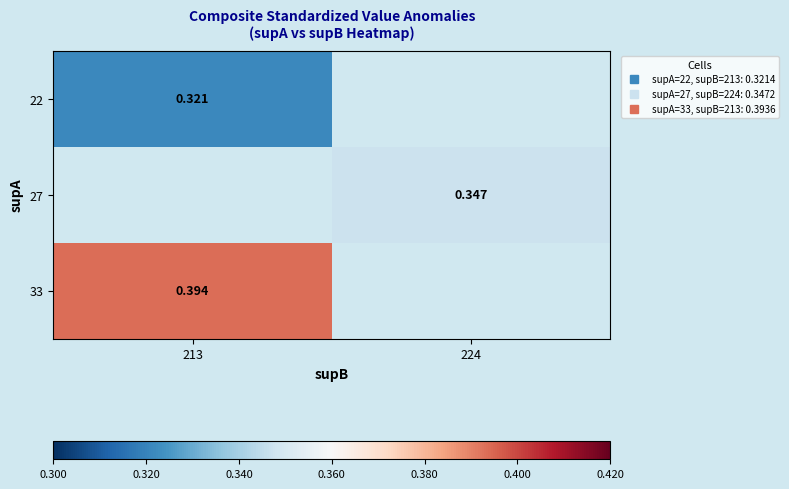

What is the maximum value shown in the chart?

0.4